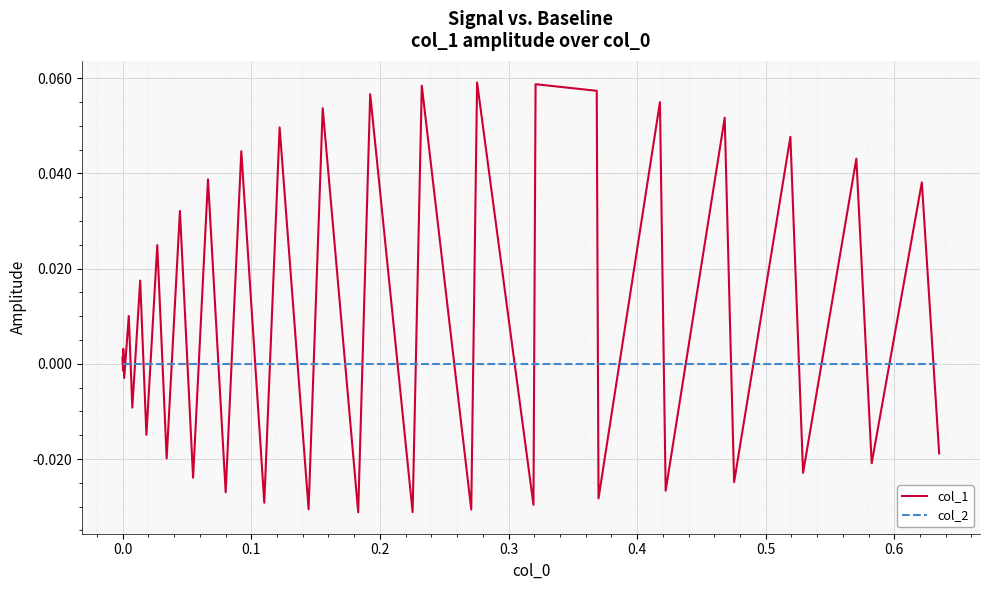

Which series has the widest spread of values?

col_1